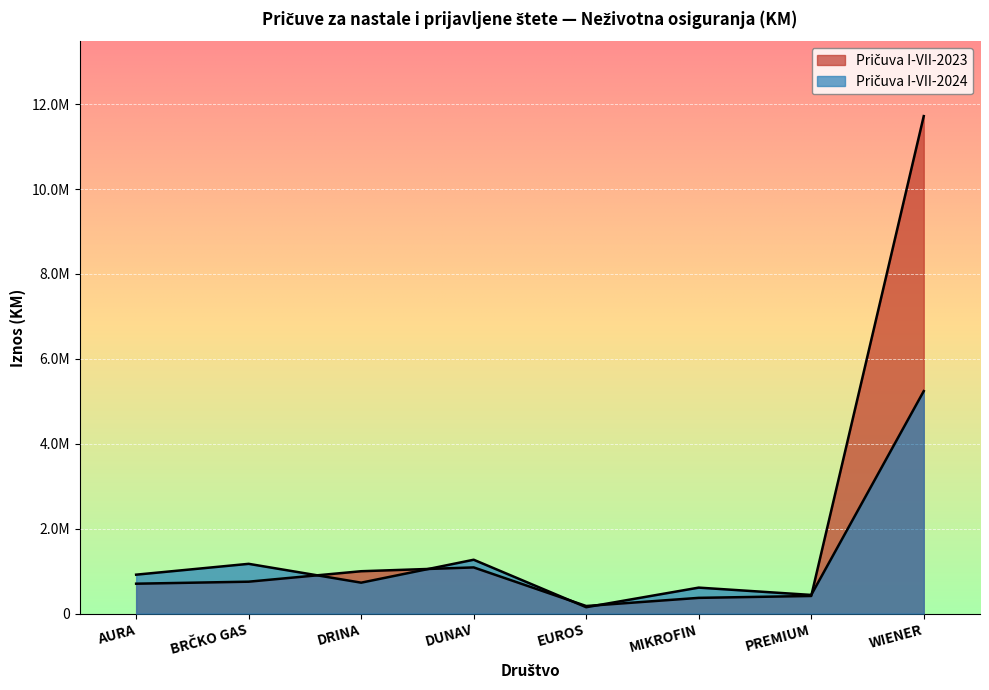

Is the value of Pričuva I-VII-2024 at MIKROFIN greater than the value of Pričuva I-VII-2023 at MIKROFIN?

Yes